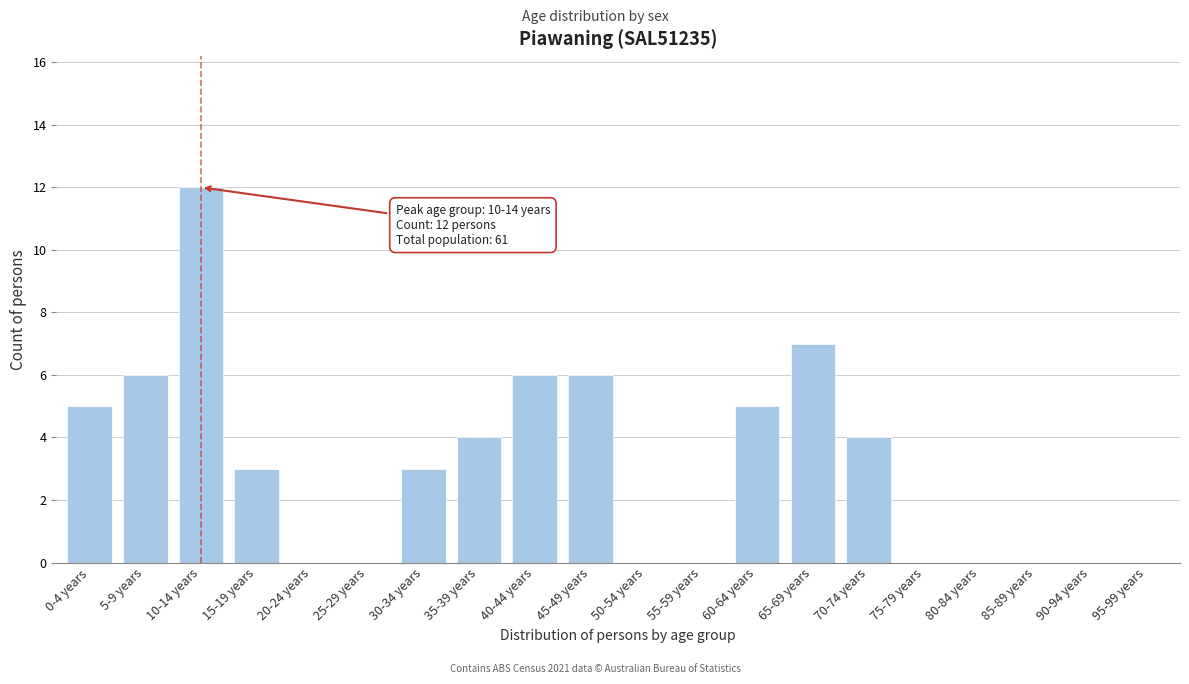

Reading left to right, what are all the values shown in this chart?

0-4 years=5	5-9 years=6	10-14 years=12	15-19 years=3	20-24 years=0	25-29 years=0	30-34 years=3	35-39 years=4	40-44 years=6	45-49 years=6	50-54 years=0	55-59 years=0	60-64 years=5	65-69 years=7	70-74 years=4	75-79 years=0	80-84 years=0	85-89 years=0	90-94 years=0	95-99 years=0